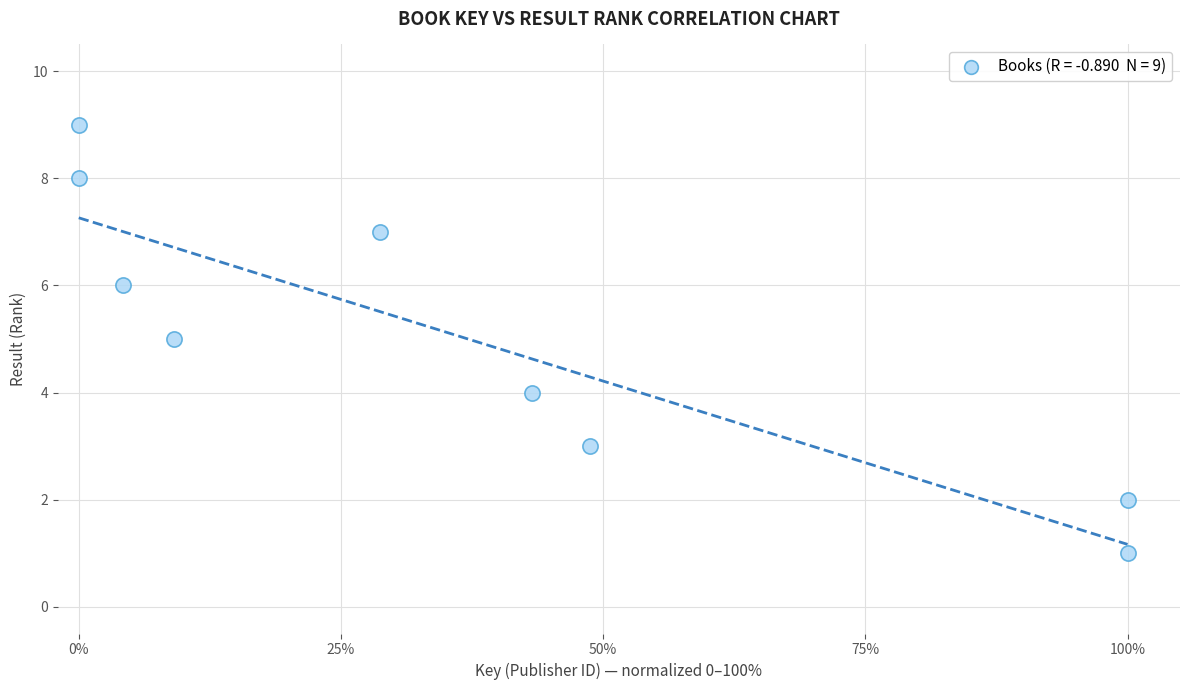

What is the average Y value?

5